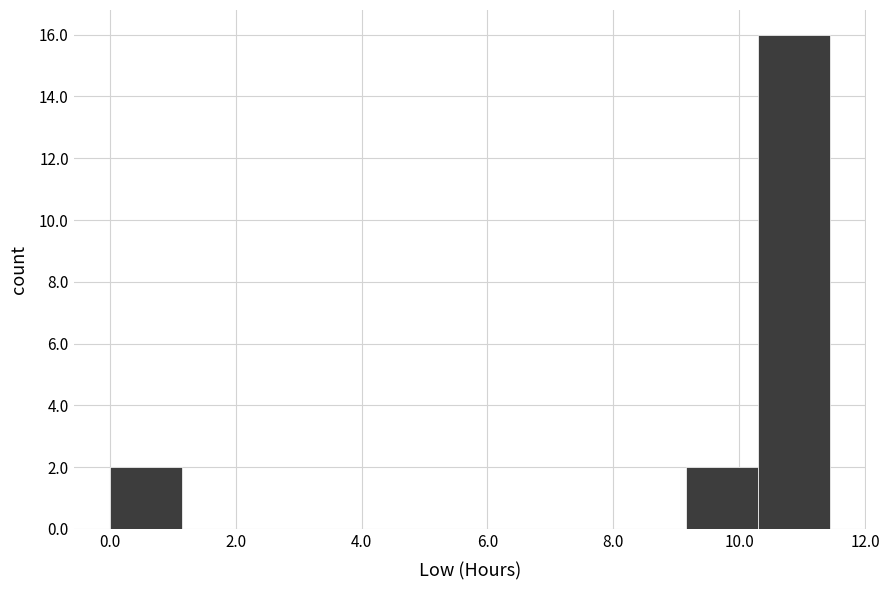

Over which range of the x-axis is the bar tallest?

10.2 to 11.4